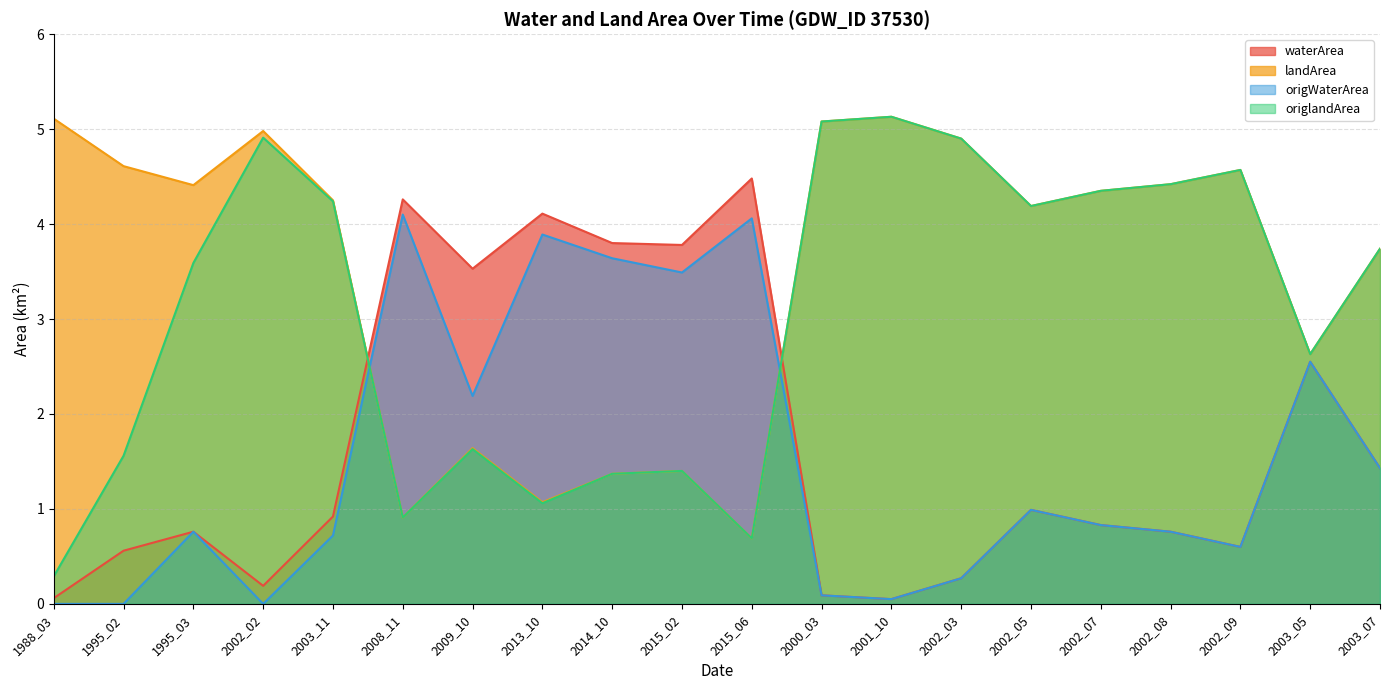

Does the chart display data point markers on the line(s)?

No